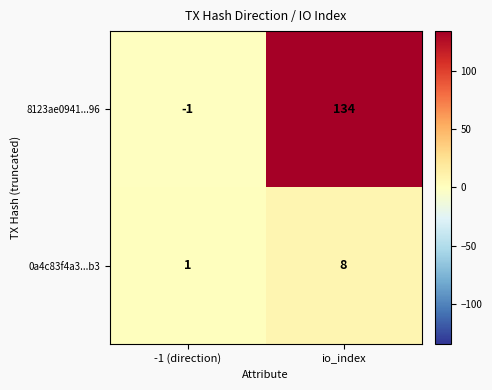

Between -1 (direction) and io_index, which series saw the biggest shift?

8123ae0941...96